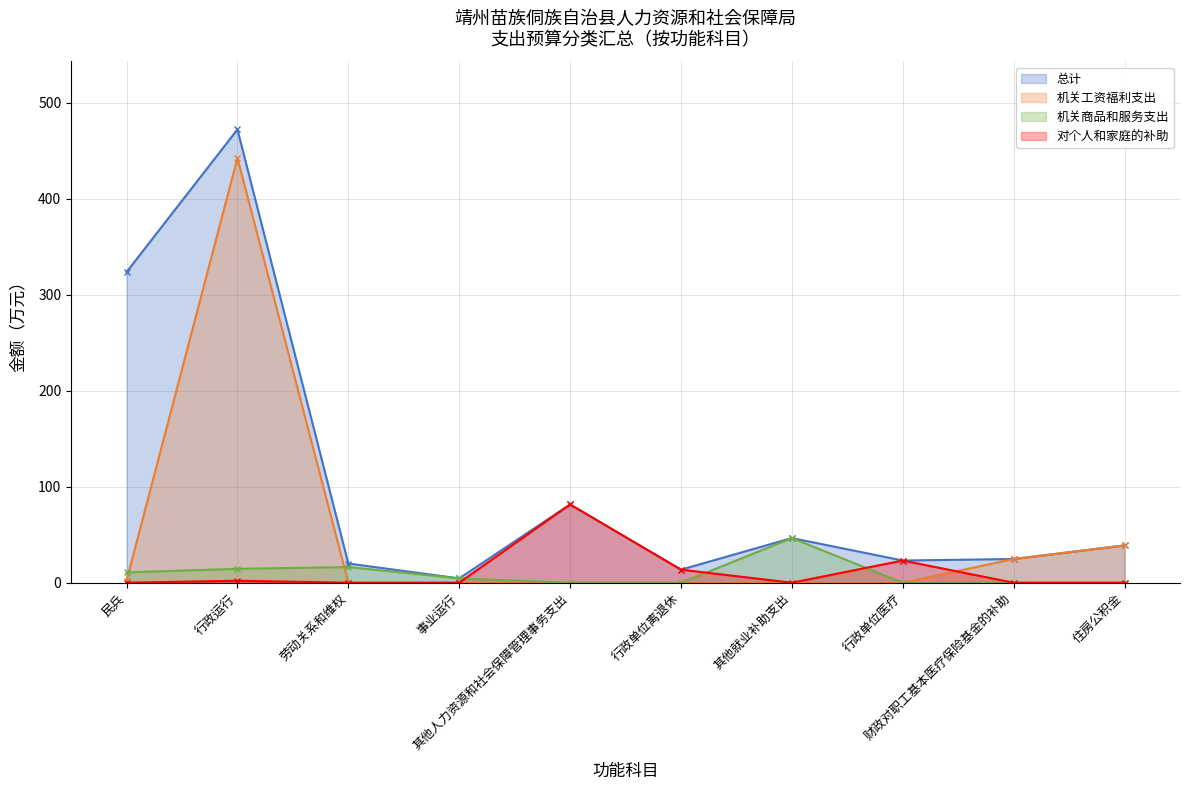

What is the difference between the second highest and minimum values in the 机关工资福利支出 series?

38.8